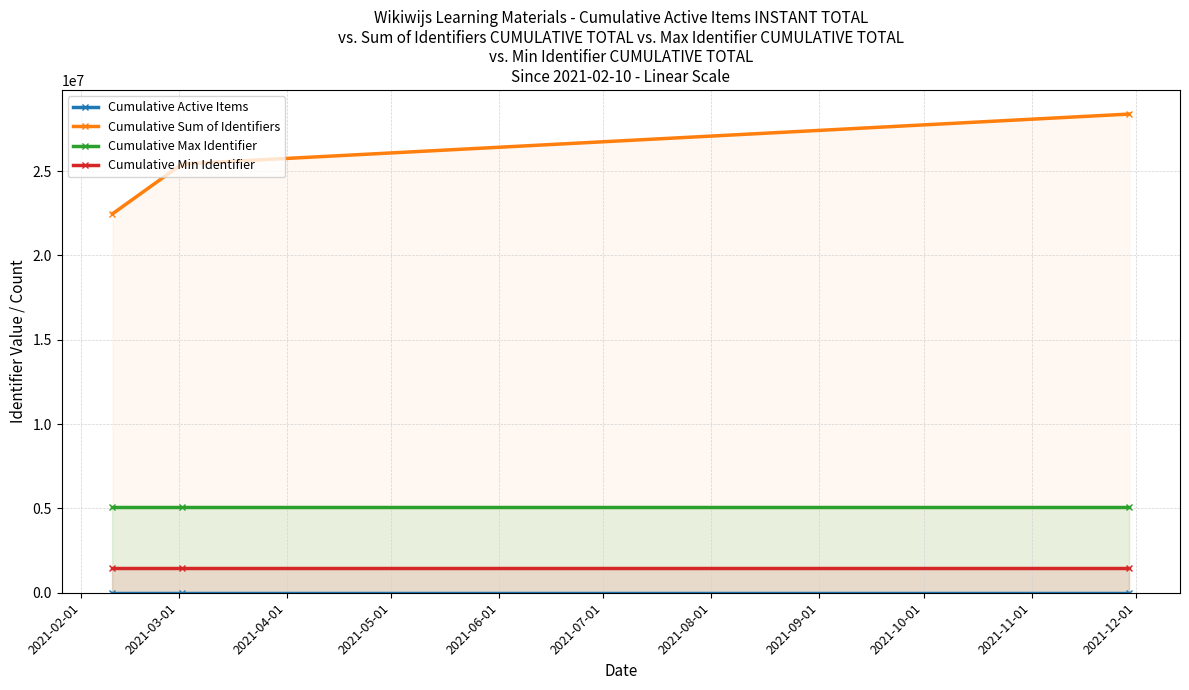

Which series has the largest range (max minus min)?

Cumulative Sum of Identifiers